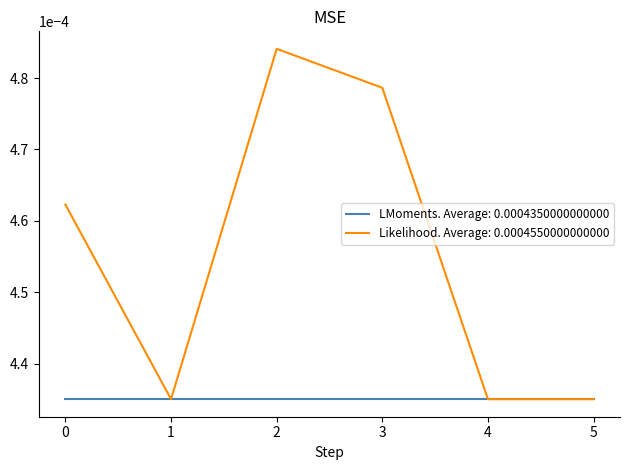

Between 1 and 2, which series saw the biggest shift?

Likelihood. Average: 0.0004550000000000